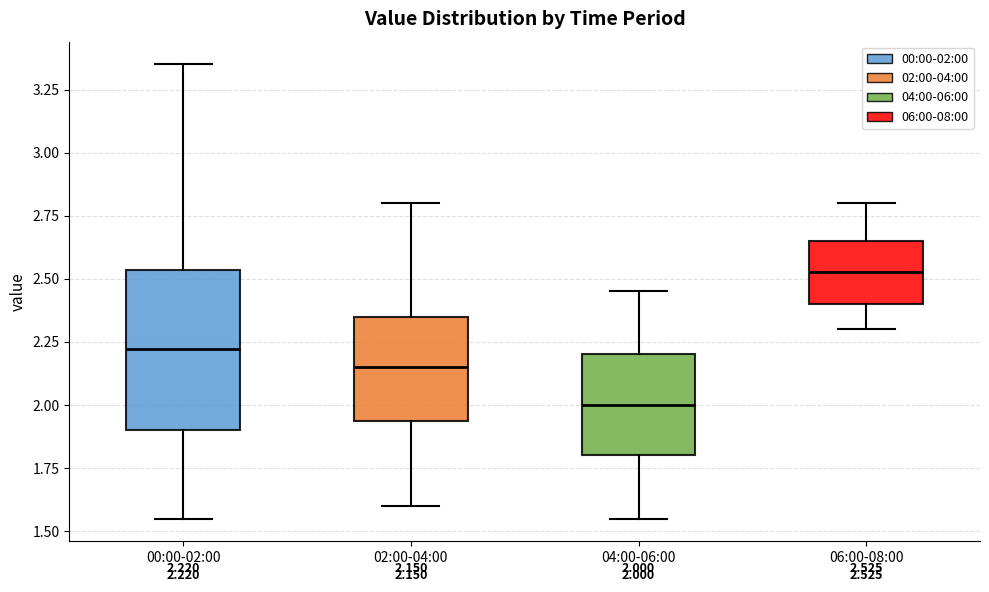

Comparing the boxes themselves (not the whiskers), which one is the tallest?

00:00-02:00